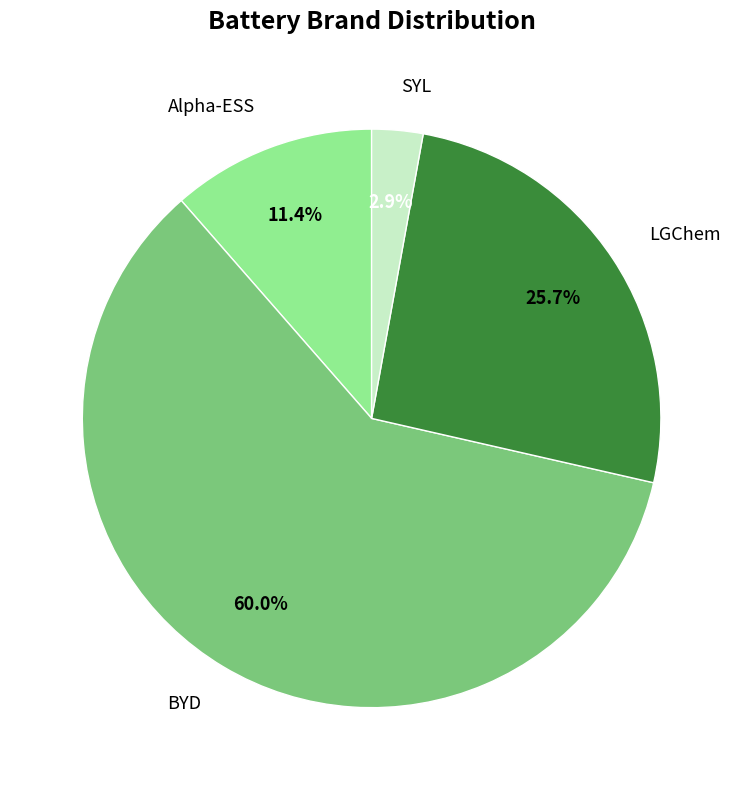

Is BYD the majority of the pie?

Yes